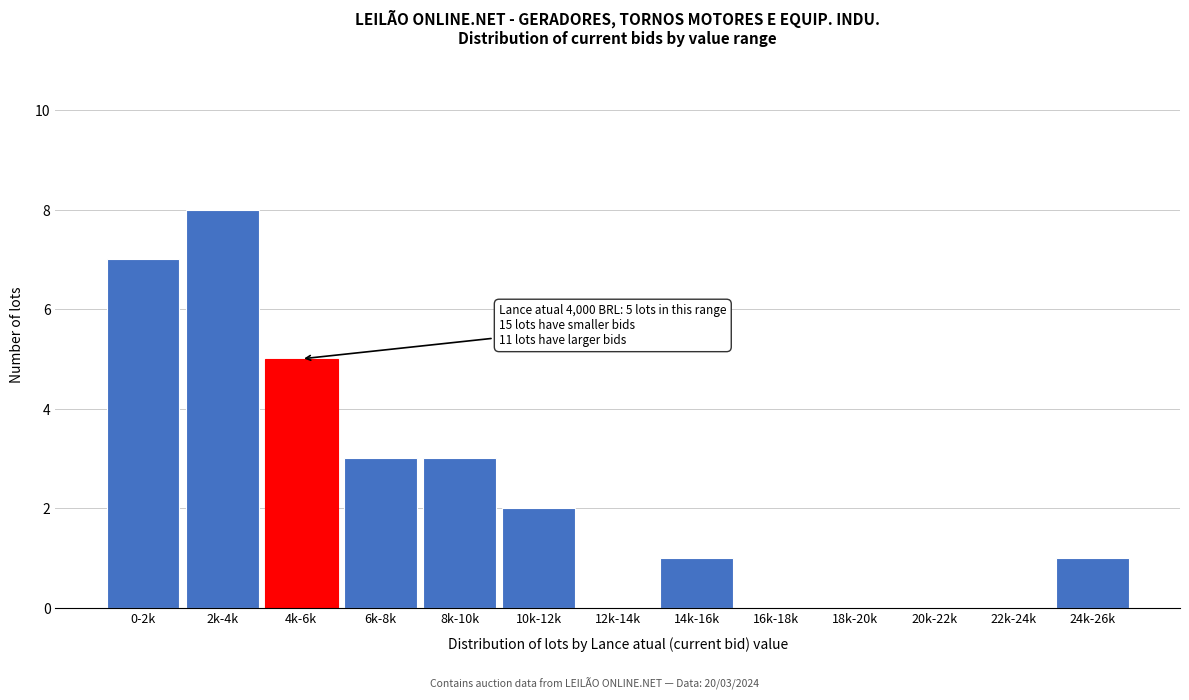

Reading left to right, list all the values displayed in this chart.

0-2k=7	2k-4k=8	4k-6k=5	6k-8k=3	8k-10k=3	10k-12k=2	12k-14k=0	14k-16k=1	16k-18k=0	18k-20k=0	20k-22k=0	22k-24k=0	24k-26k=1